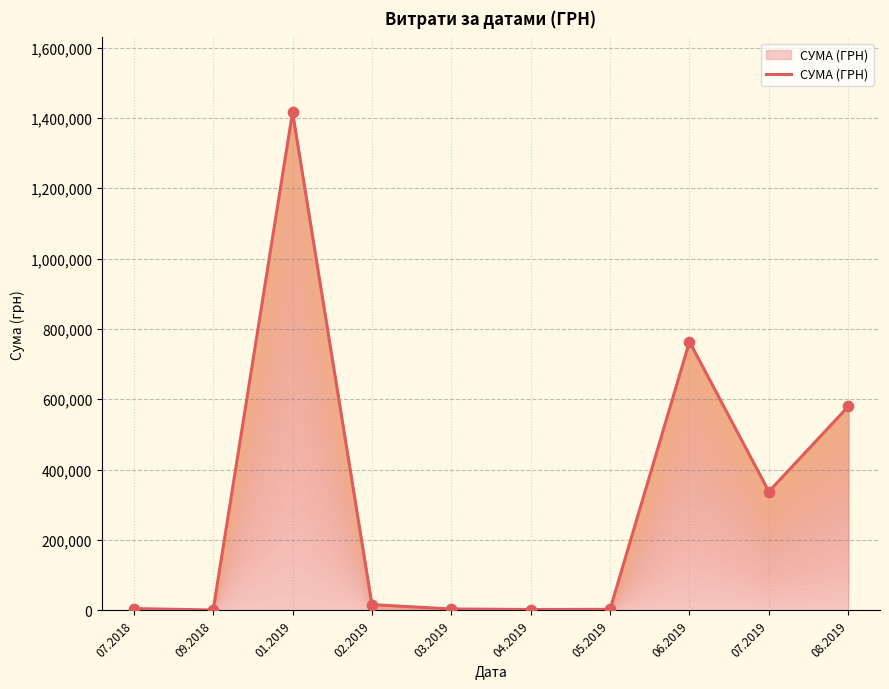

What is the change in value from 03.2019 to 08.2019?

+575801.1